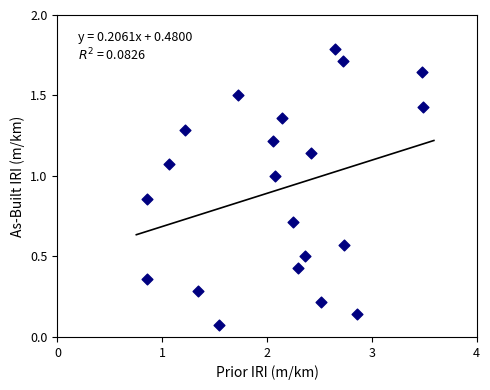

What is the range of Y values (max minus min)?

1.7